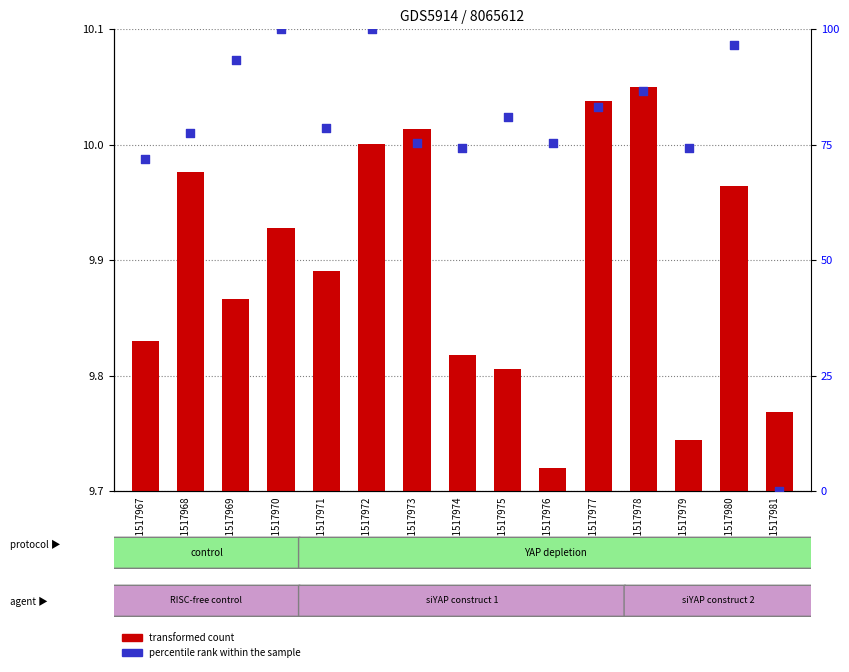

Which series has the largest total across all categories?

percentile rank within the sample